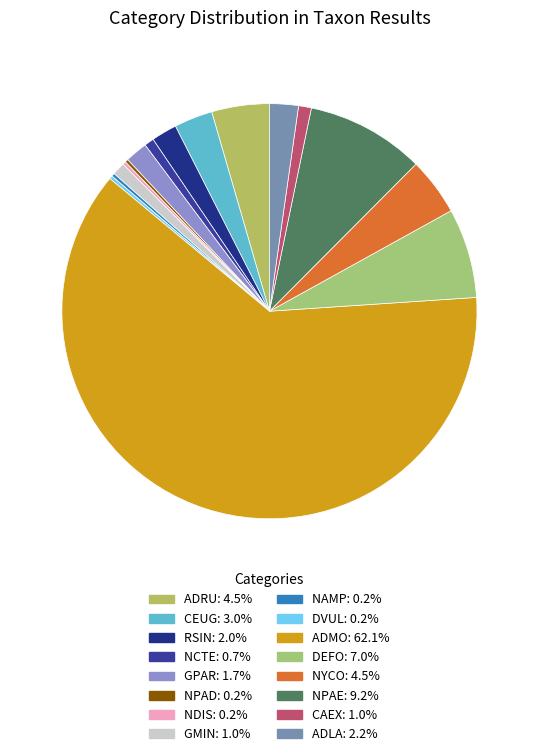

Is there a majority slice in this chart?

Yes